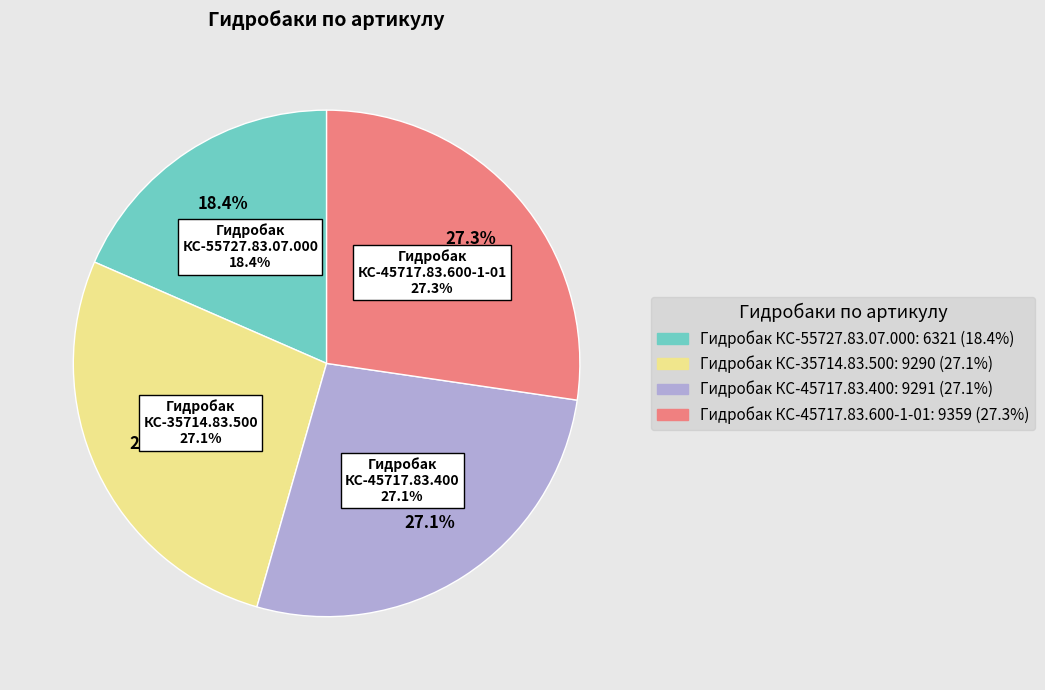

What percentage do Гидробак КС-45717.83.400 and Гидробак КС-35714.83.500 together represent?

54.2%